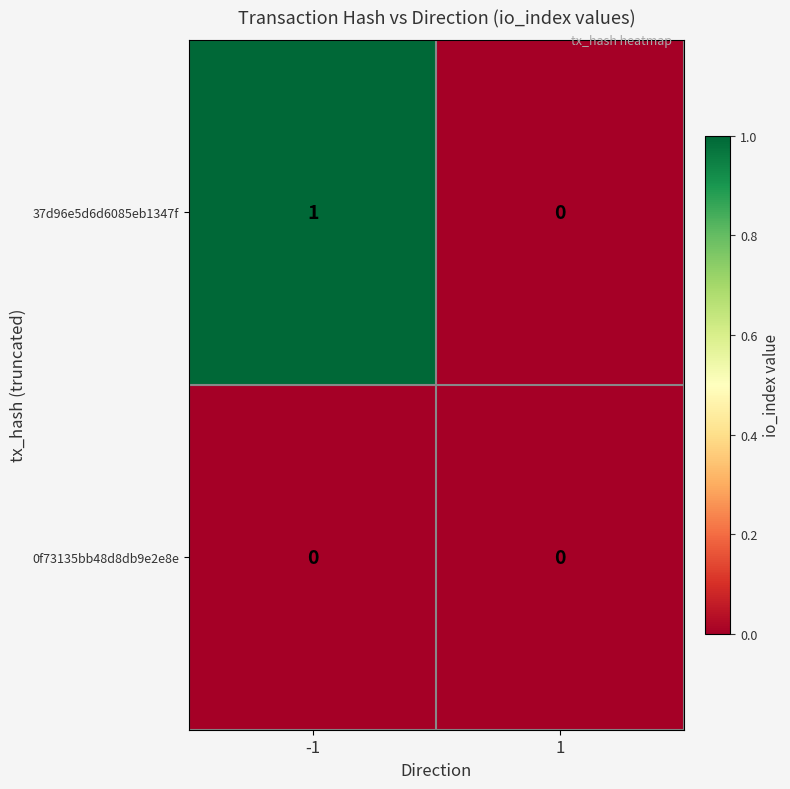

Between -1 and 1, which series saw the biggest shift?

37d96e5d6d6085eb1347f